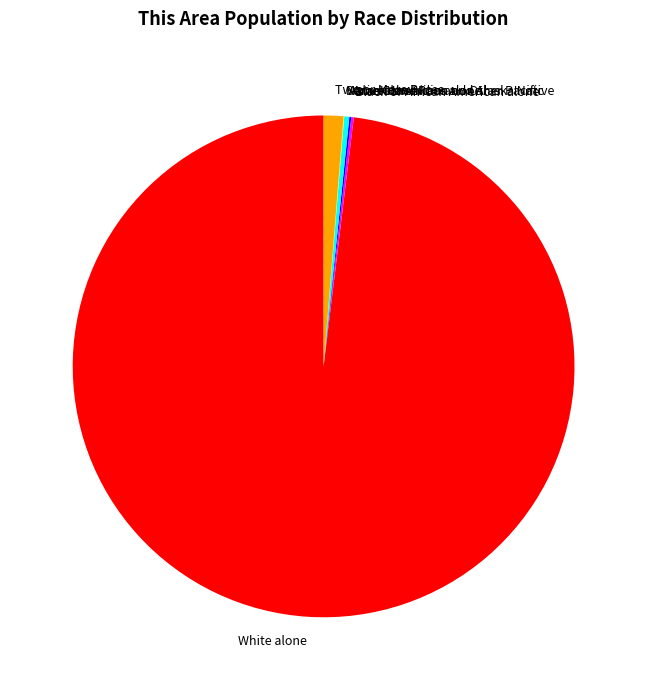

Which slice is the largest?

White alone